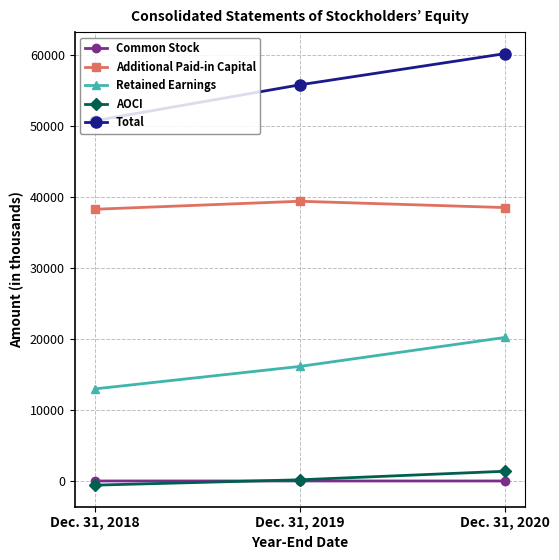

At how many categories does at least one series exceed 20436?

3